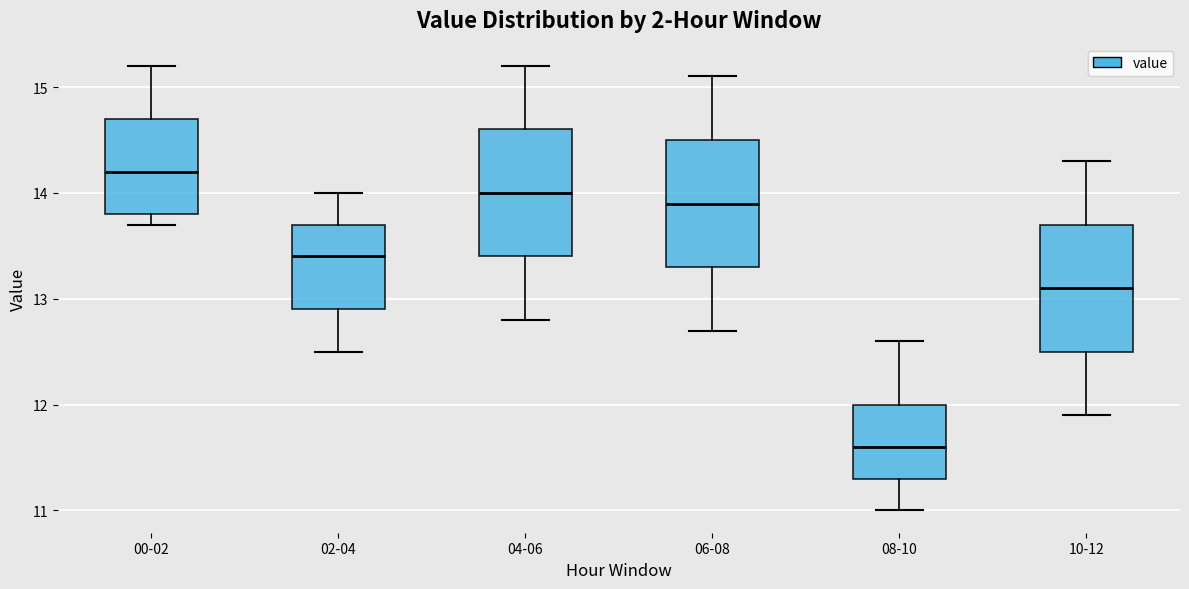

Where does the lower whisker of the box for 00-02 end on the y-axis? The values are not printed on the chart, so give them approximately, as read against the axis.

13.7